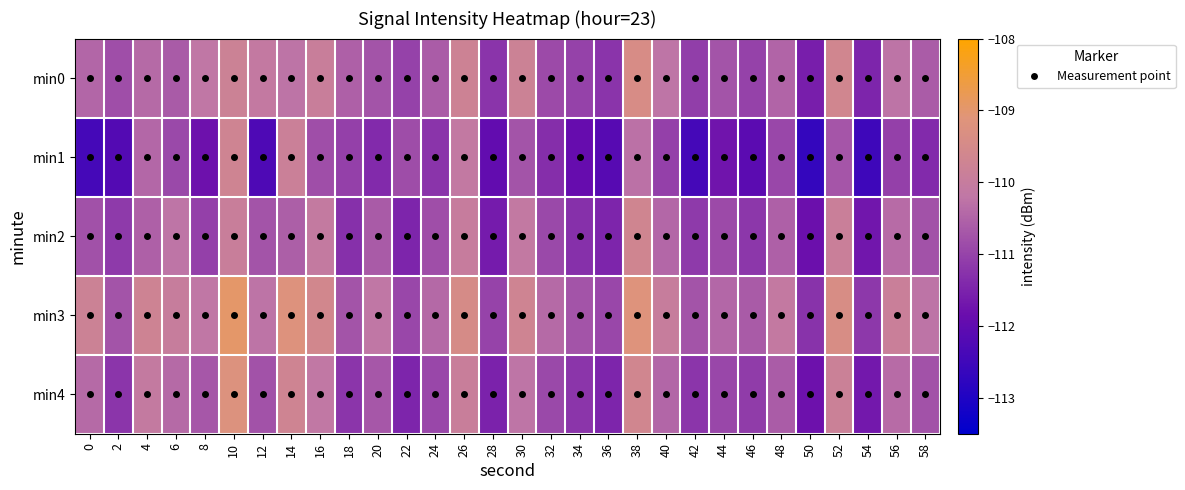

What is the total value across all series at 46?

-556.0